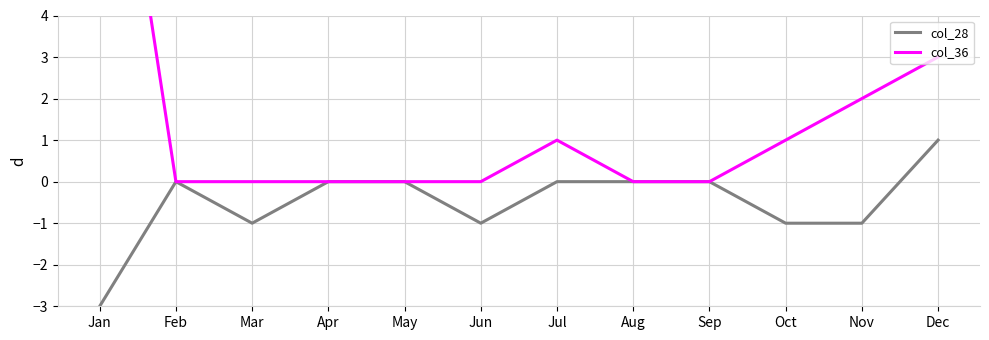

What is the maximum value shown in the chart?

12